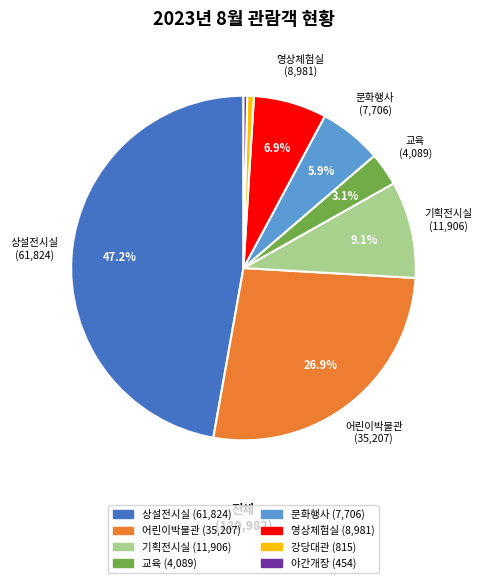

Is there any slice that represents more than half of the pie?

No